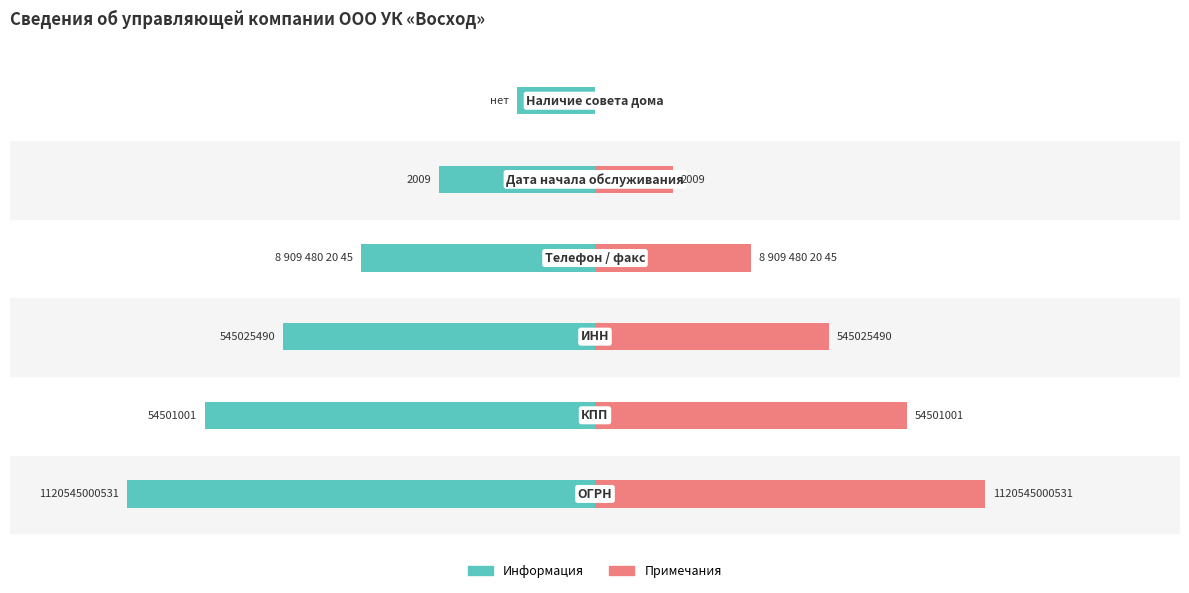

How many groups of bars are there?

6